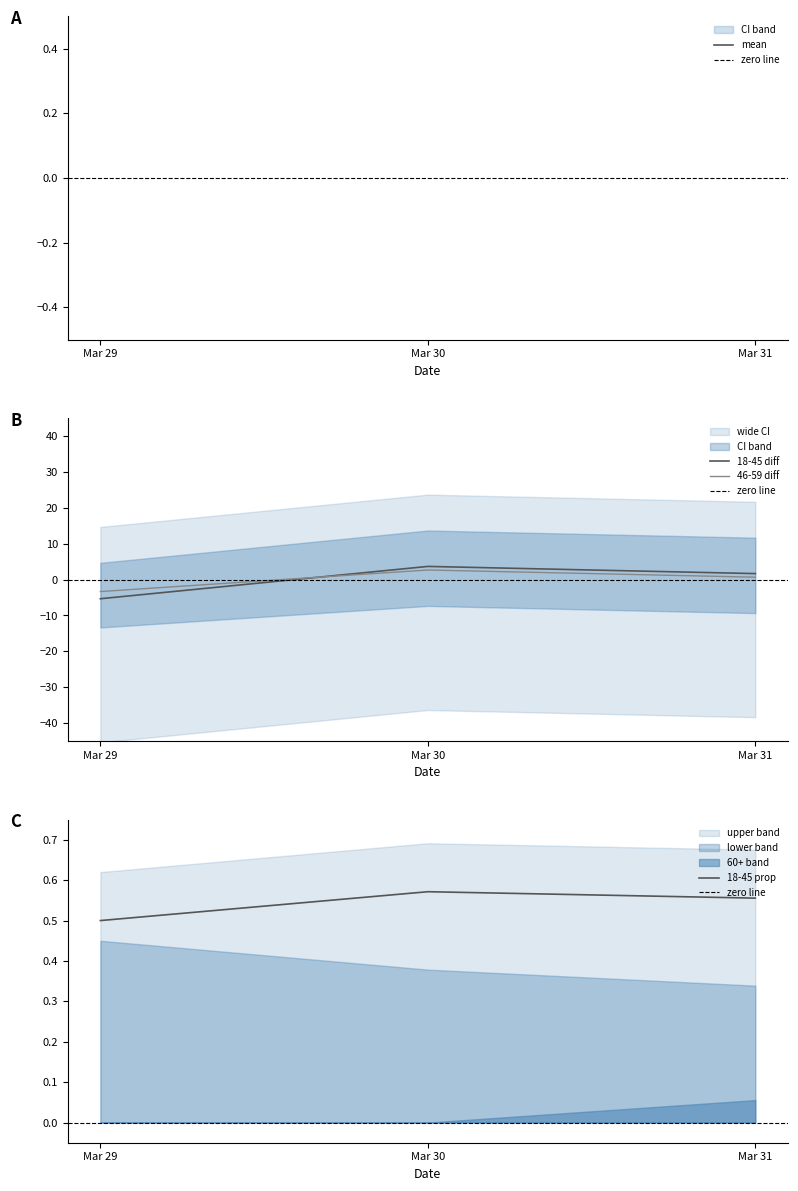

What is the minimum value for 46-59 diff?

-3.3